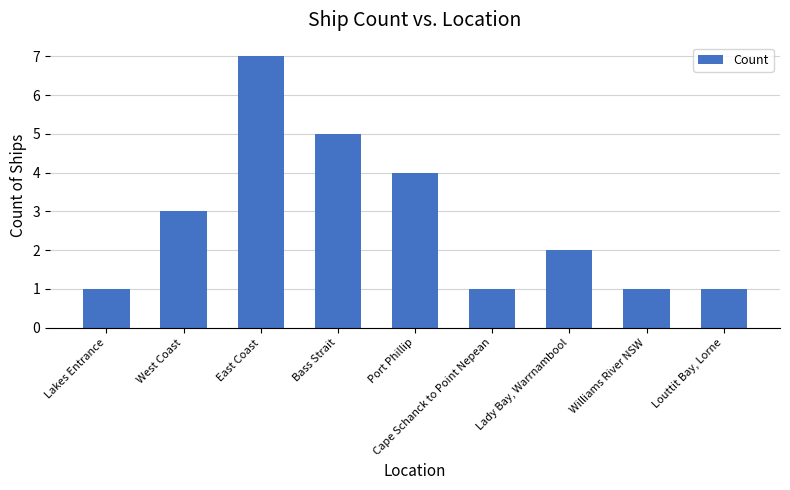

What is the difference between the maximum and minimum values?

6